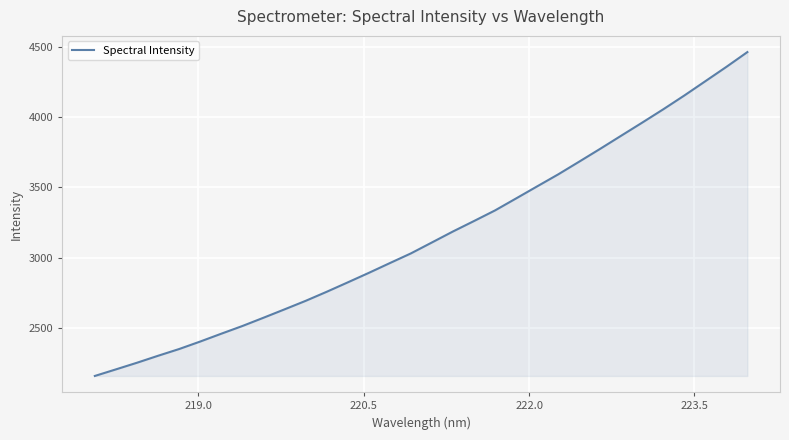

How many values exceed 3107?

16